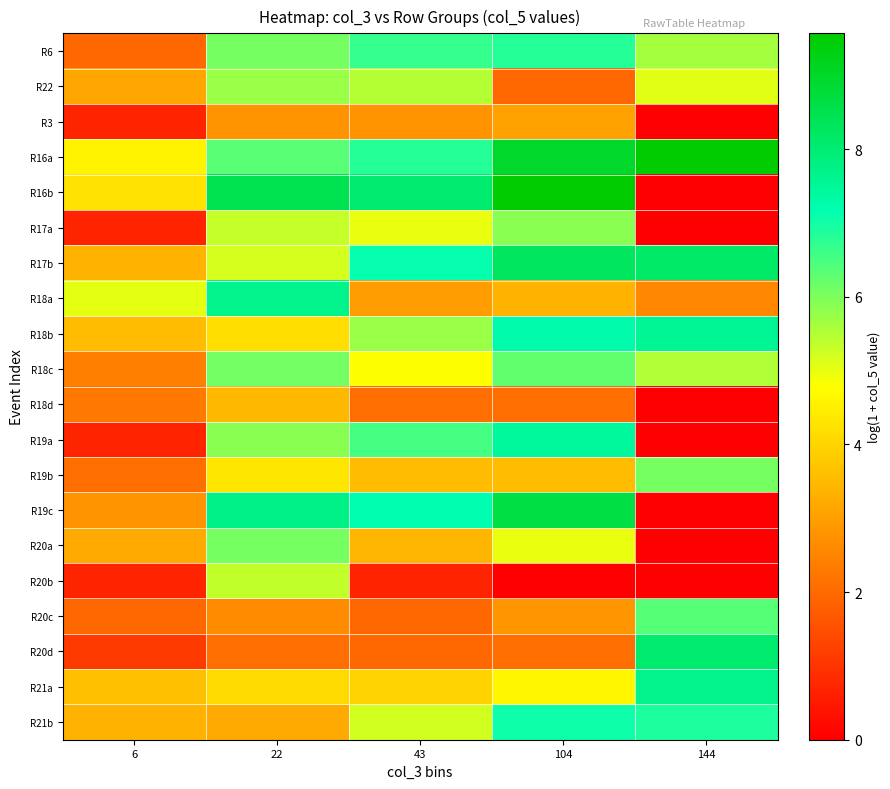

At which category is the sum across all series the highest?

104